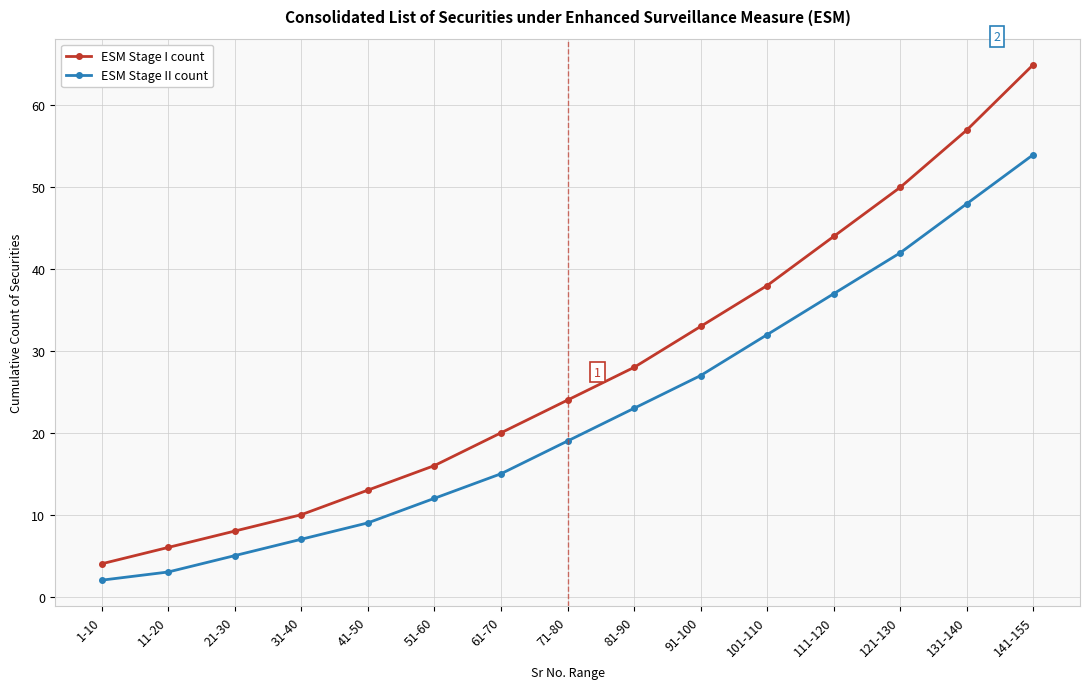

What is the difference between the maximum and minimum values in the ESM Stage I count series?

61